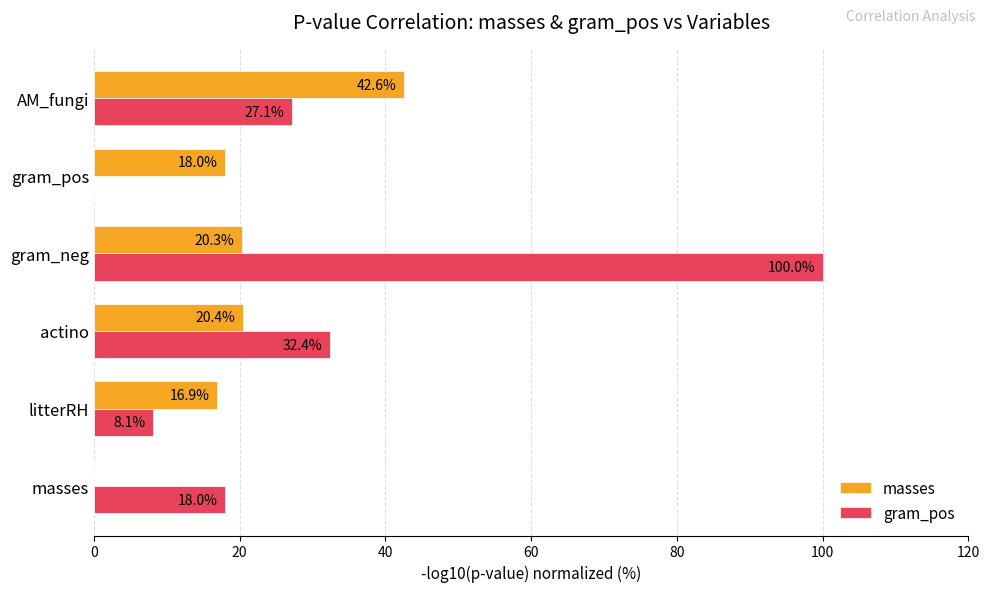

What value does the masses series have at litterRH?

16.9